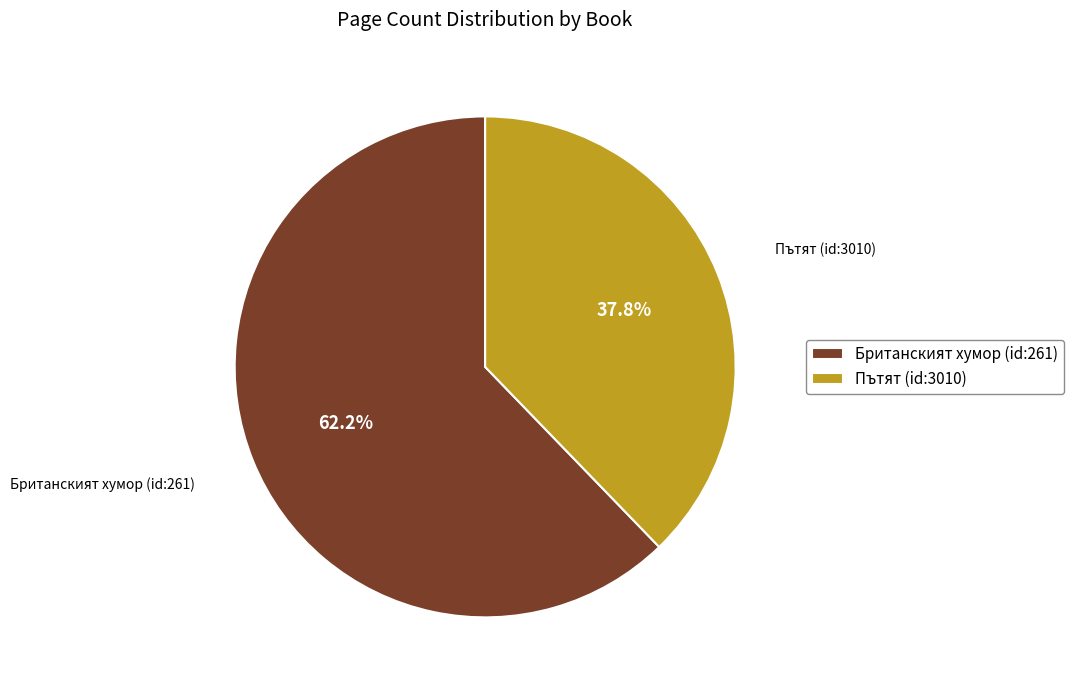

What is the largest slice in the pie chart?

Британският хумор (id:261)